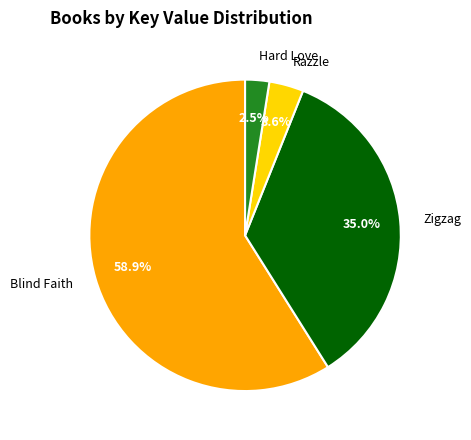

Rank the categories by value from lowest to highest.

Hard Love, Razzle, Zigzag, Blind Faith